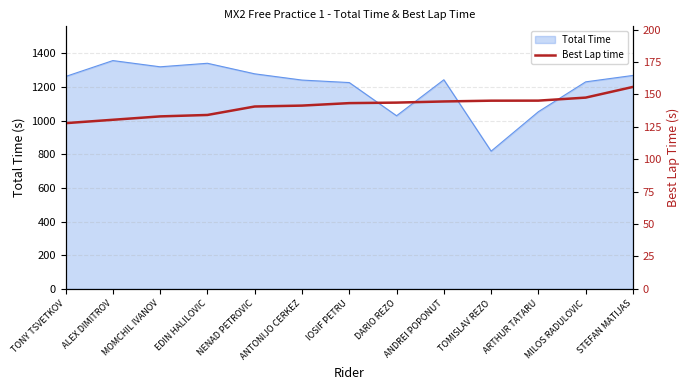

Is it true that Total Time equals 1240.3 at ANTONIJO CERKEZ?

True